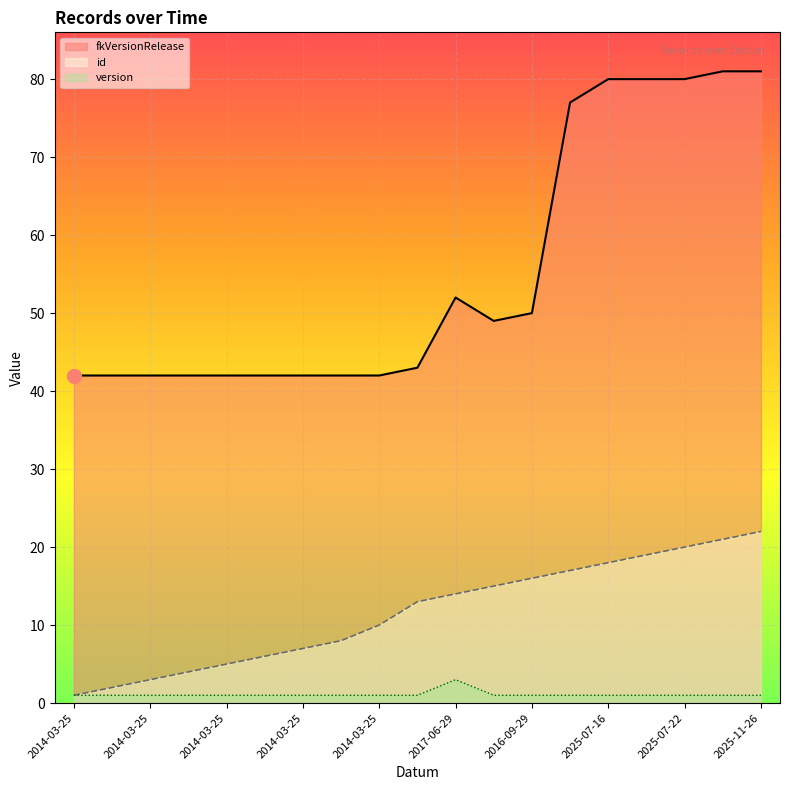

What is the sum of all version values?

21